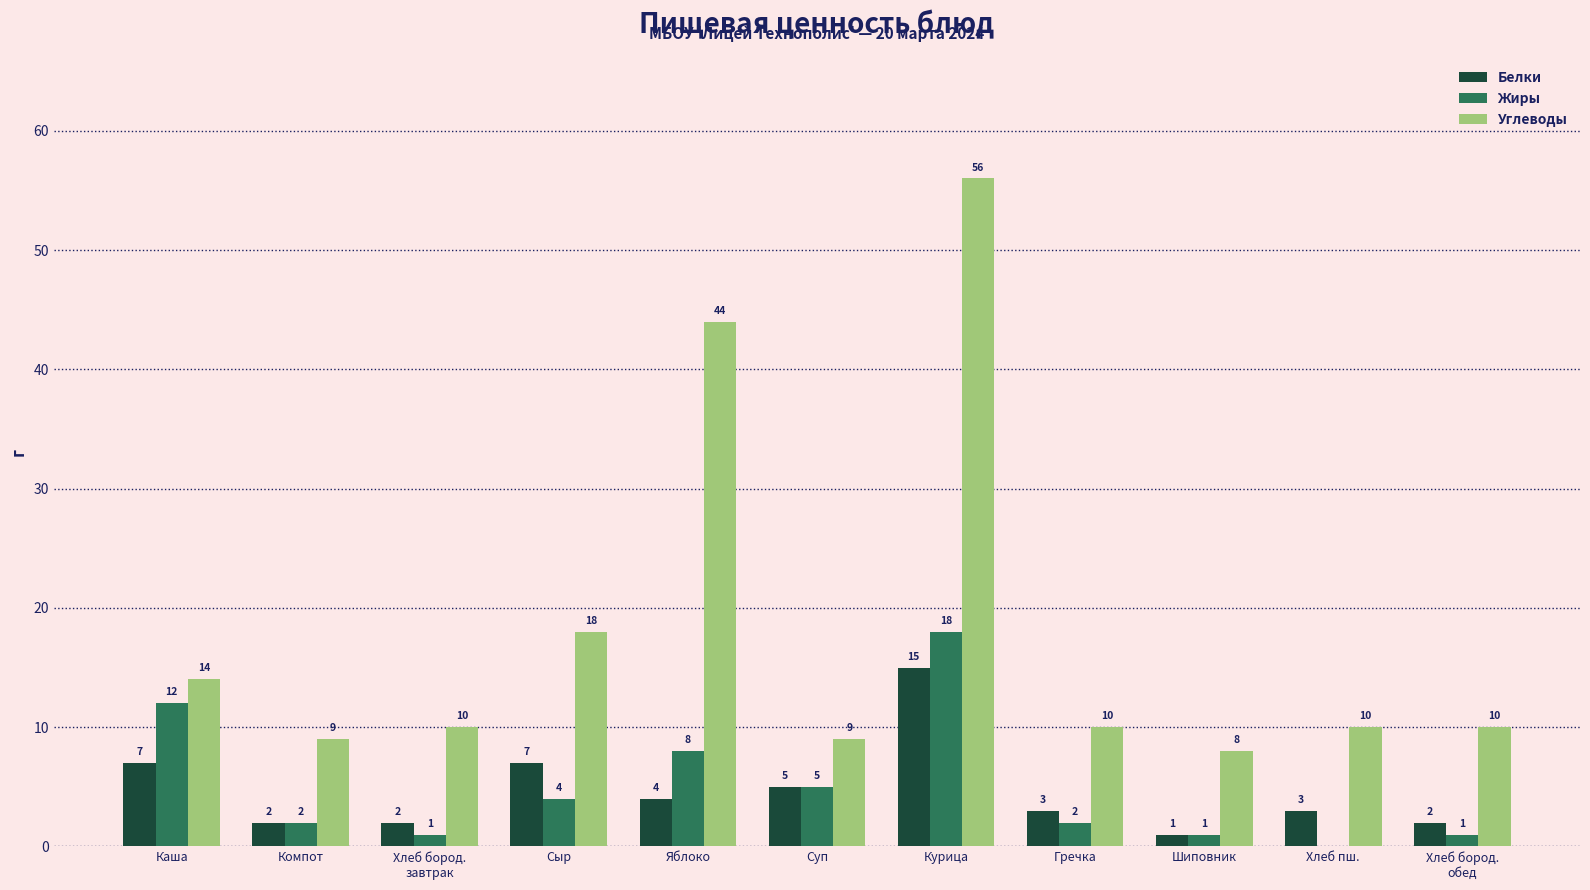

Where is Углеводы nearest to the value 32?

Яблоко